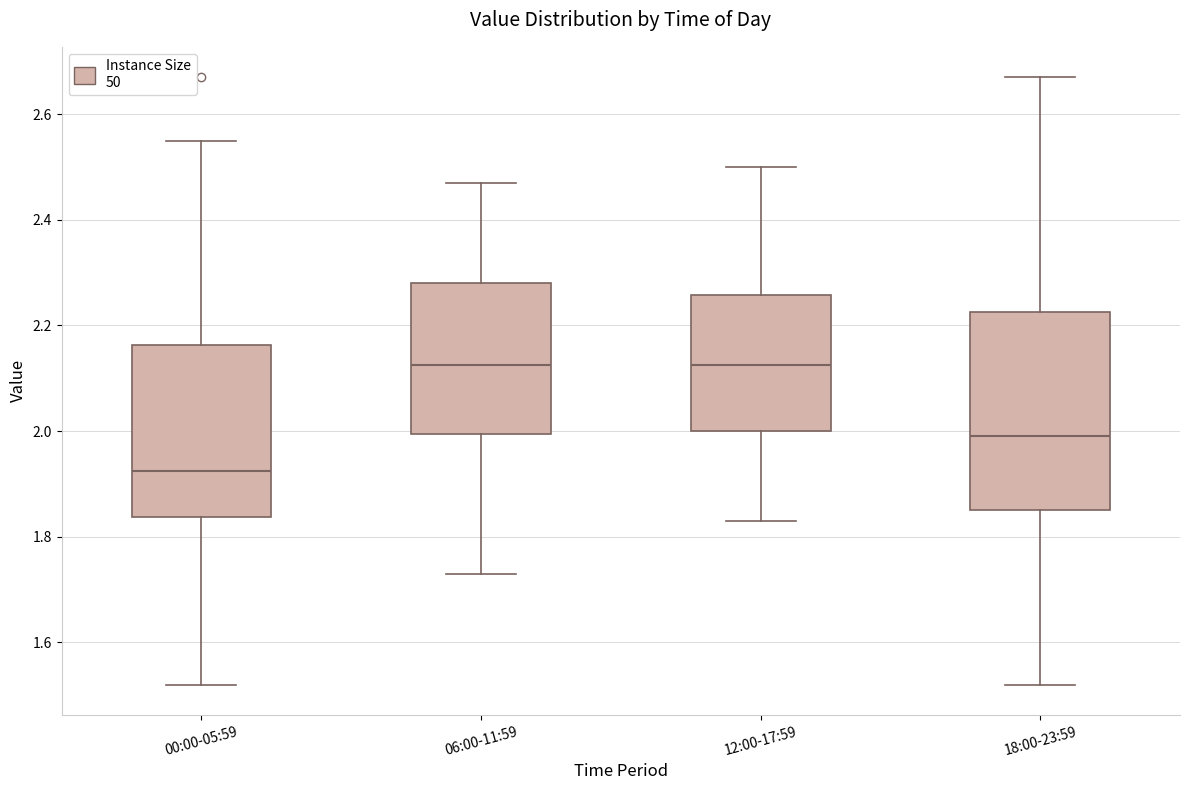

Where does the median line of the box for 00:00-05:59 sit on the y-axis? The values are not printed on the chart, so give them approximately, as read against the axis.

1.92